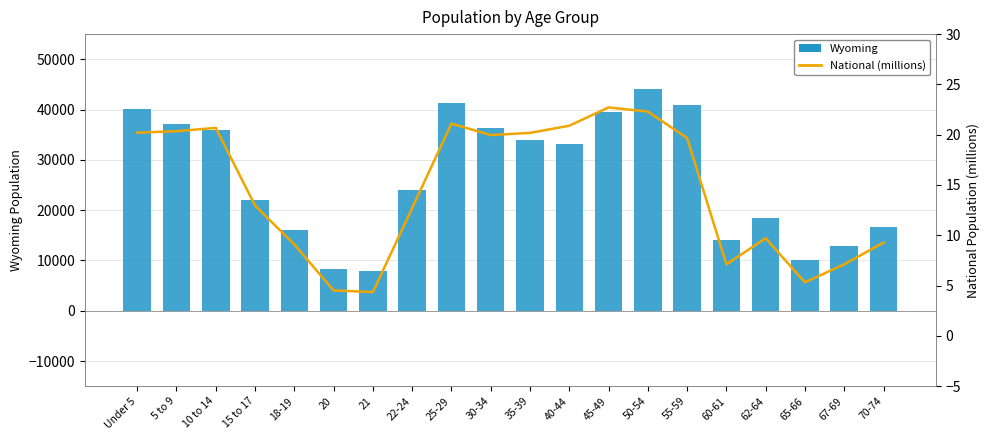

Which category has the highest value in the National (millions) series?

45-49